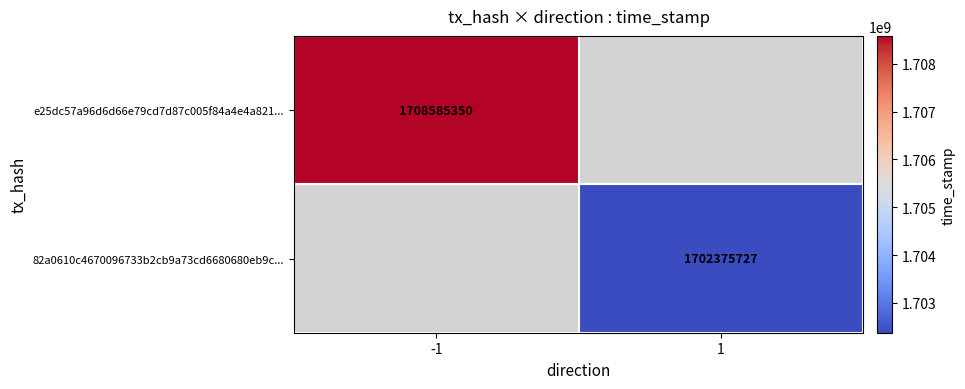

The value of e25dc57a96d6d66e79cd7d87c005f84a4e4a821... at -1 is 529027539.2. True or false?

False